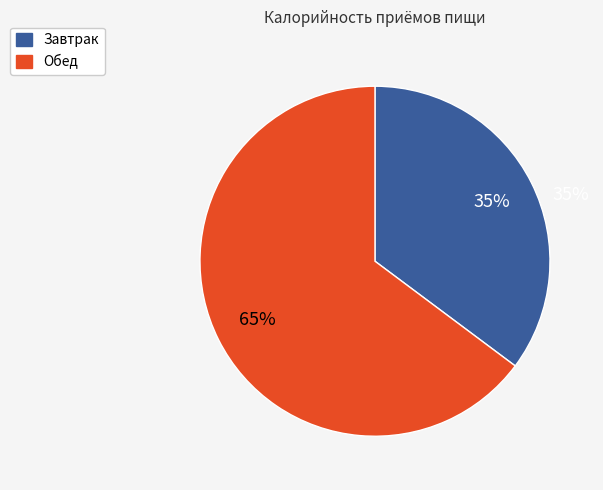

How many segments does this pie chart have?

2